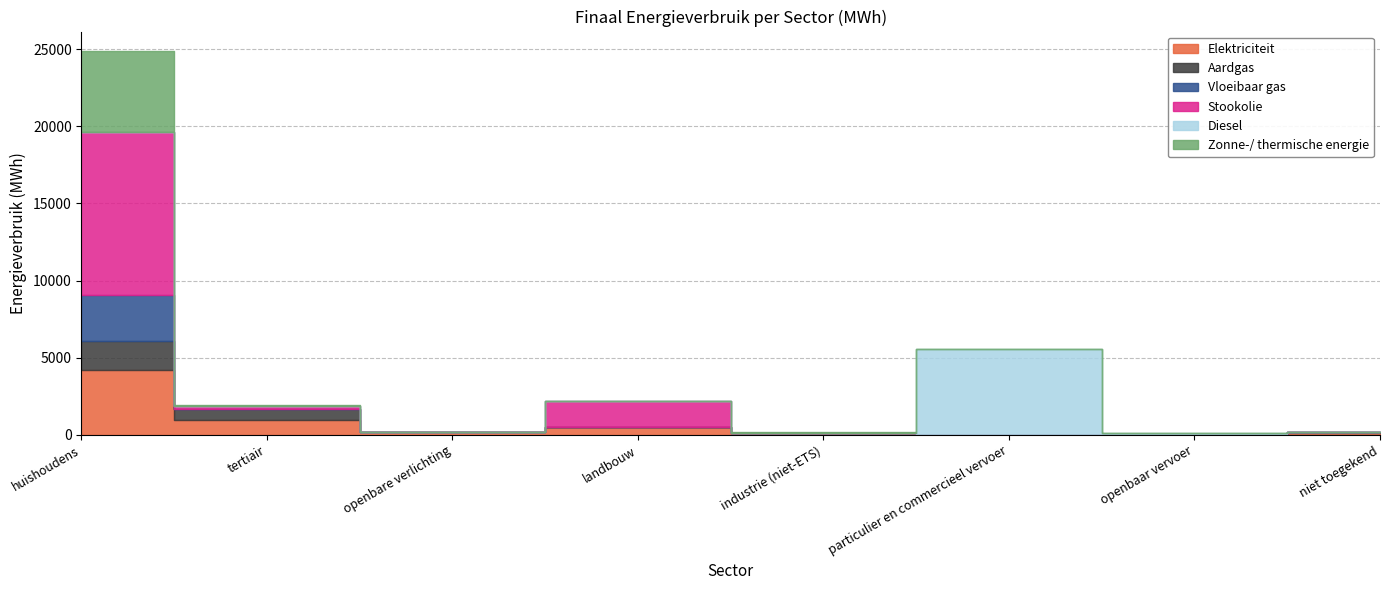

Count the number of categories in the chart.

8